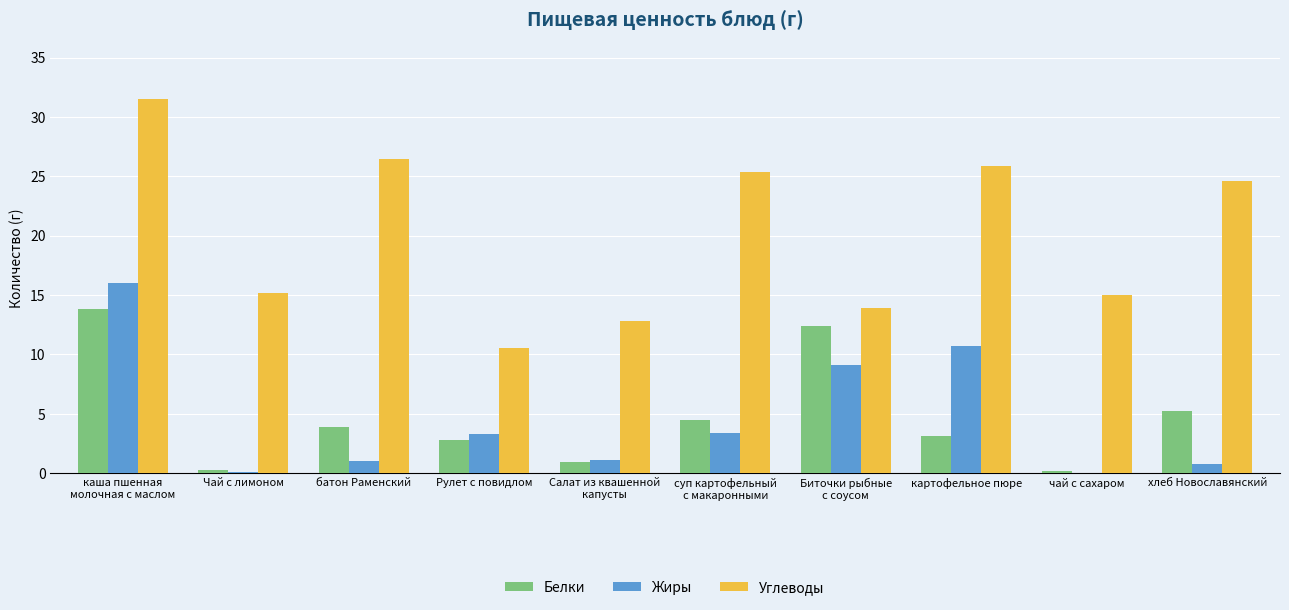

Is the value of Жиры at картофельное пюре greater than the value of Белки at чай с сахаром?

Yes